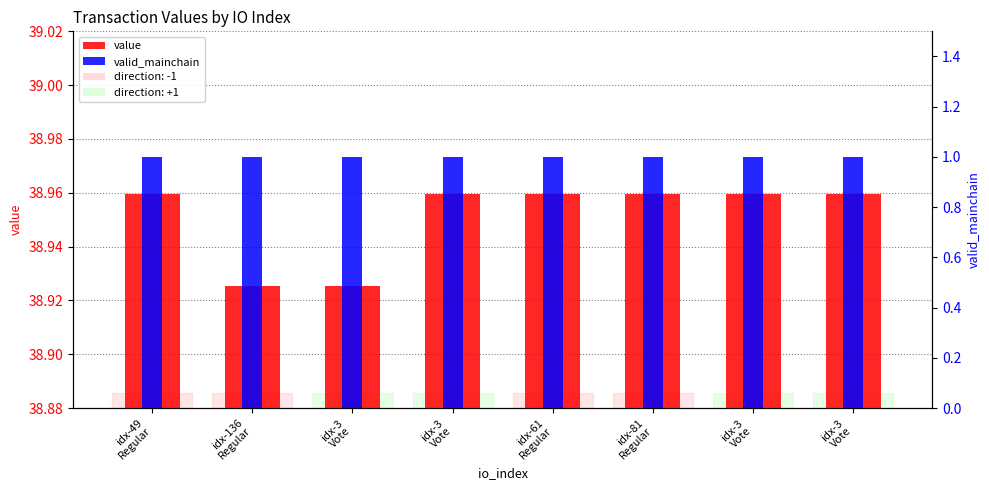

Is the value of value at idx-49
Regular greater than the value of valid_mainchain at idx-3
Vote?

Yes